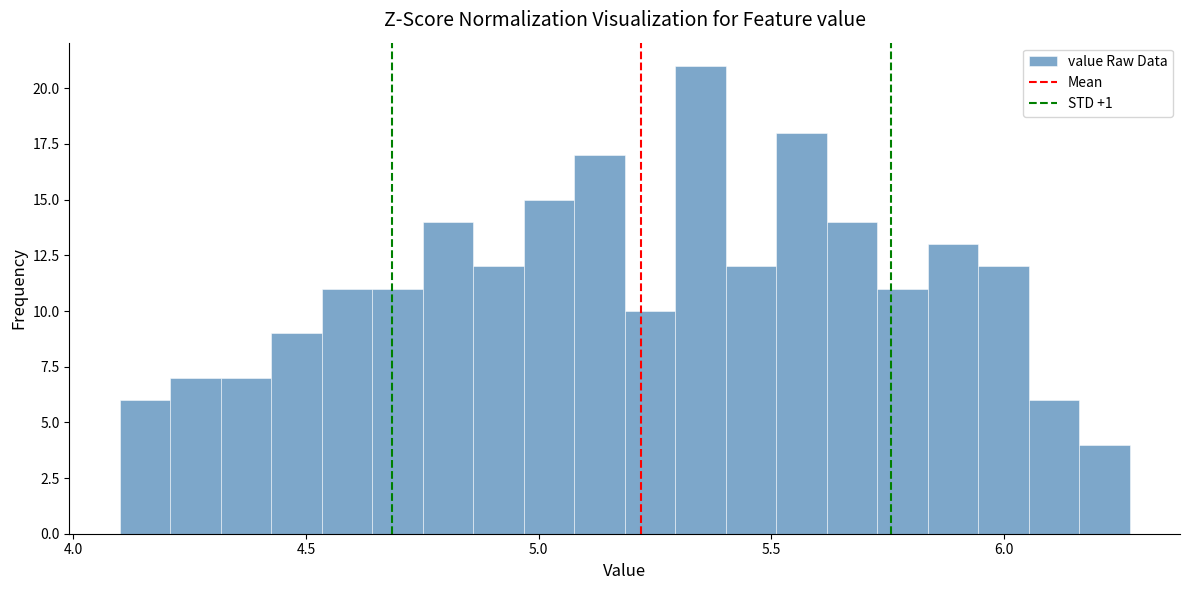

Read against the x-axis, roughly where is the centre of the tallest bar?

5.35